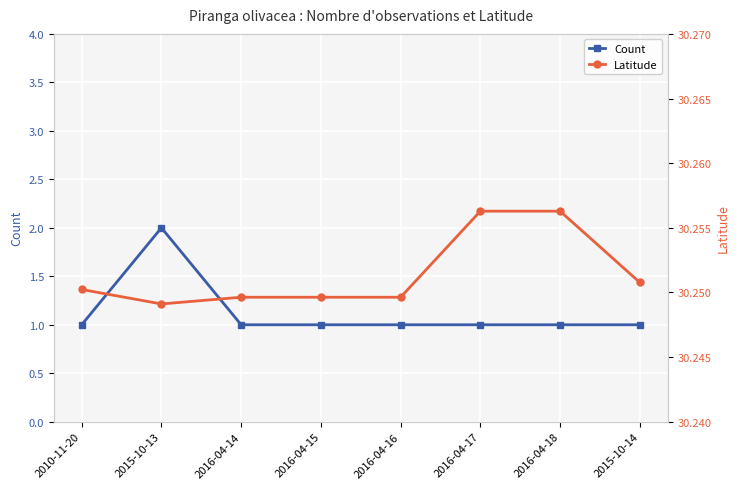

How many lines are shown in the chart?

2